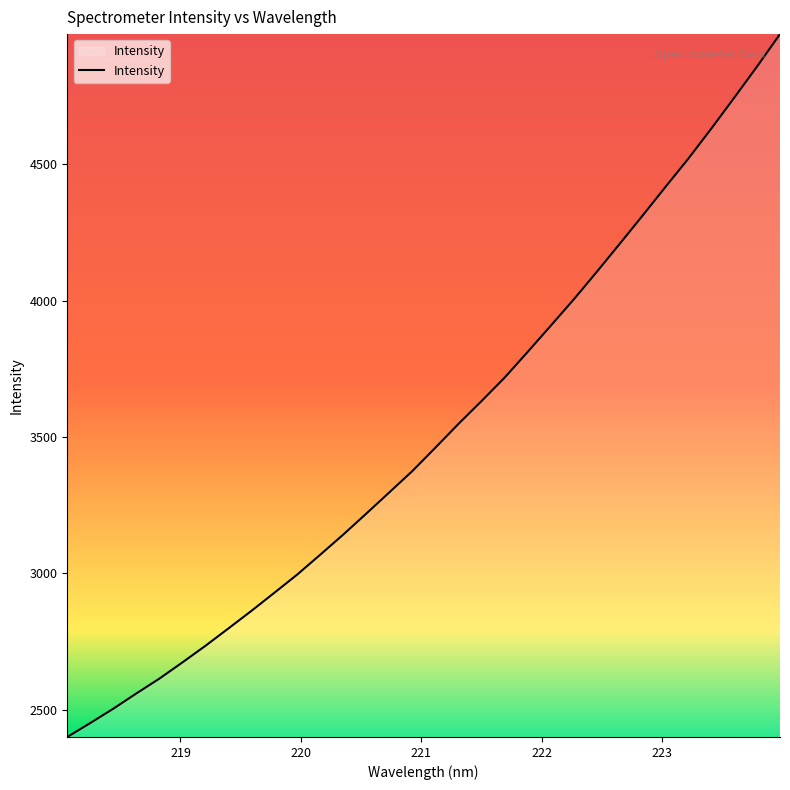

What is the minimum value shown in the chart?

2399.5